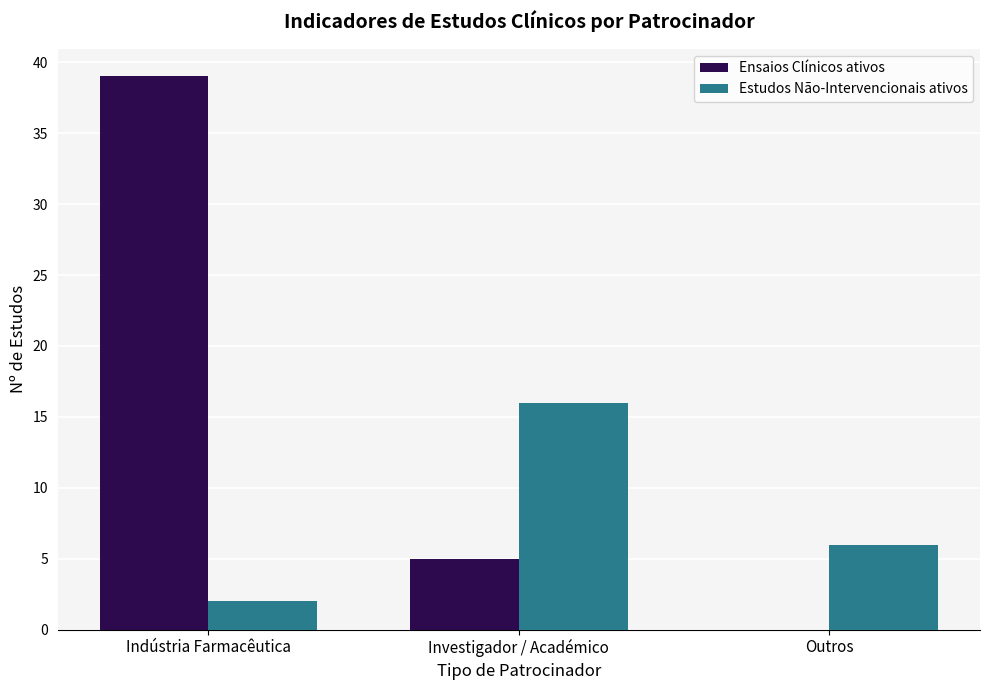

What is the difference between the Ensaios Clínicos ativos values at Indústria Farmacêutica and Outros?

39